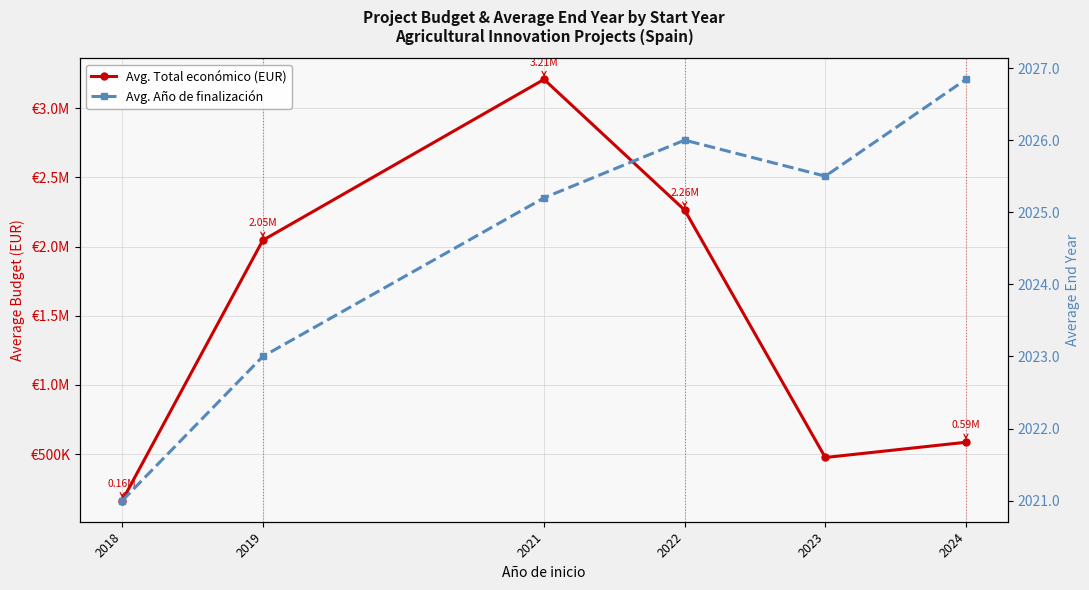

What are all the series names shown in the legend?

Avg. Total económico (EUR), Avg. Año de finalización